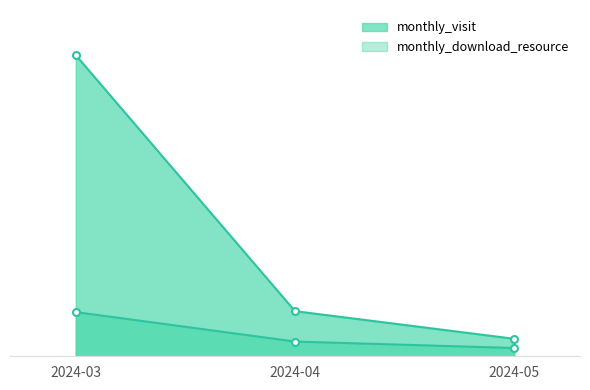

What is the sum of all monthly_visit values?

395